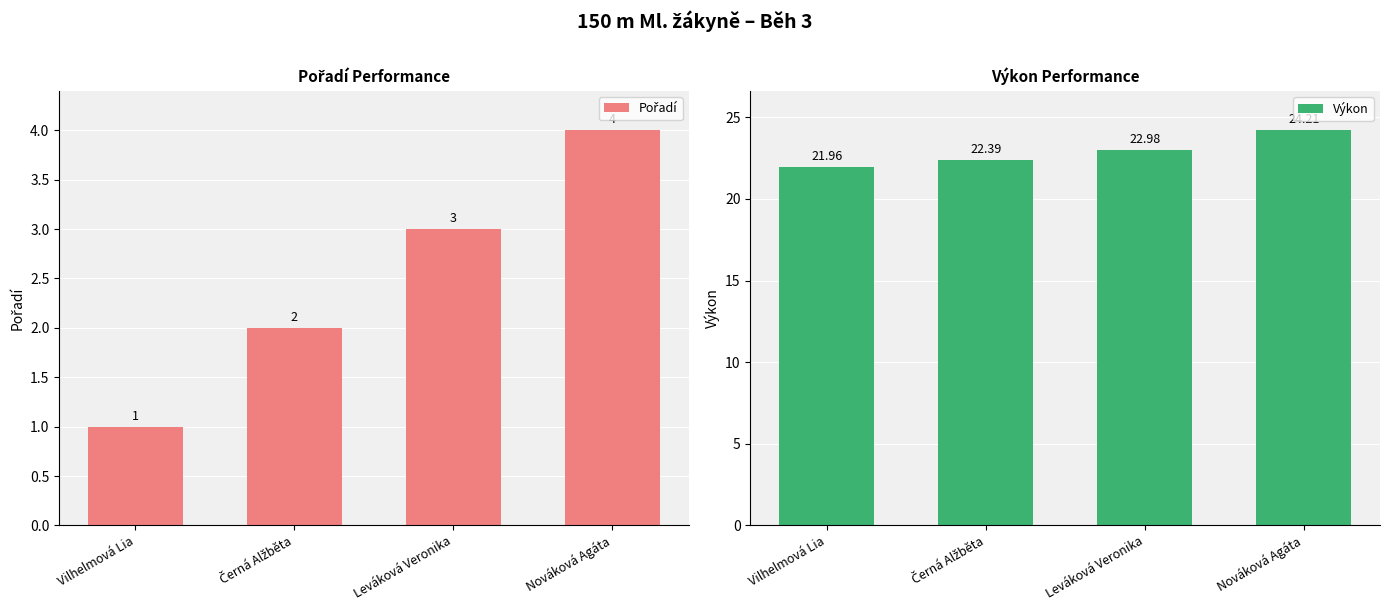

Reading left to right, transcribe all the data shown in this chart.

Pořadí: Vilhelmová Lia=1.0	Černá Alžběta=2.0	Leváková Veronika=3.0	Nováková Agáta=4.0
Výkon: Vilhelmová Lia=22.0	Černá Alžběta=22.4	Leváková Veronika=23.0	Nováková Agáta=24.2